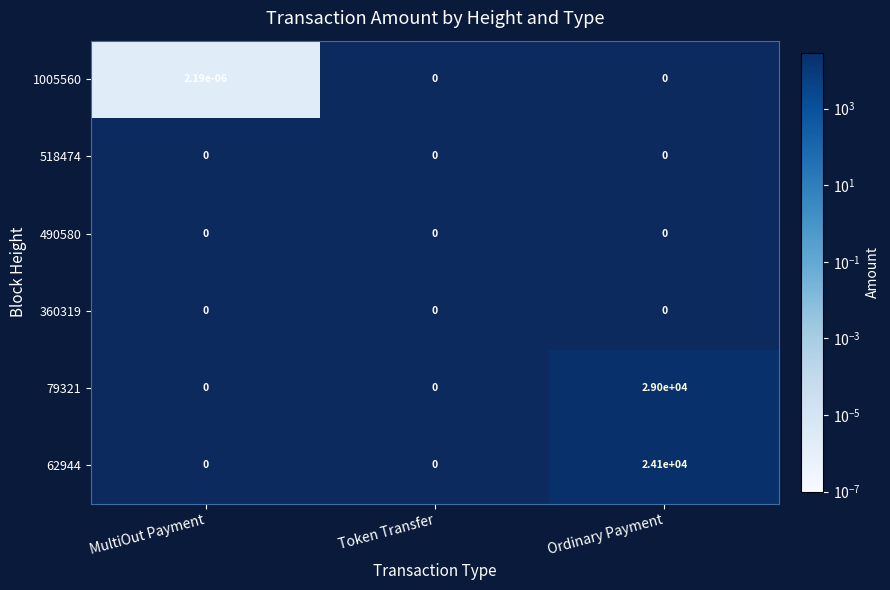

At Token Transfer, list the series in order from smallest to largest.

1005560, 518474, 490580, 360319, 79321, 62944